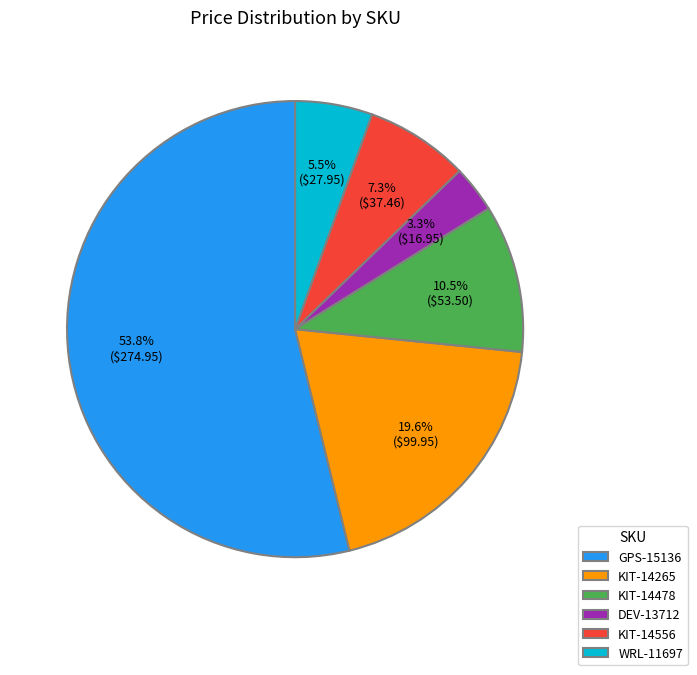

Does any single category account for the majority?

Yes